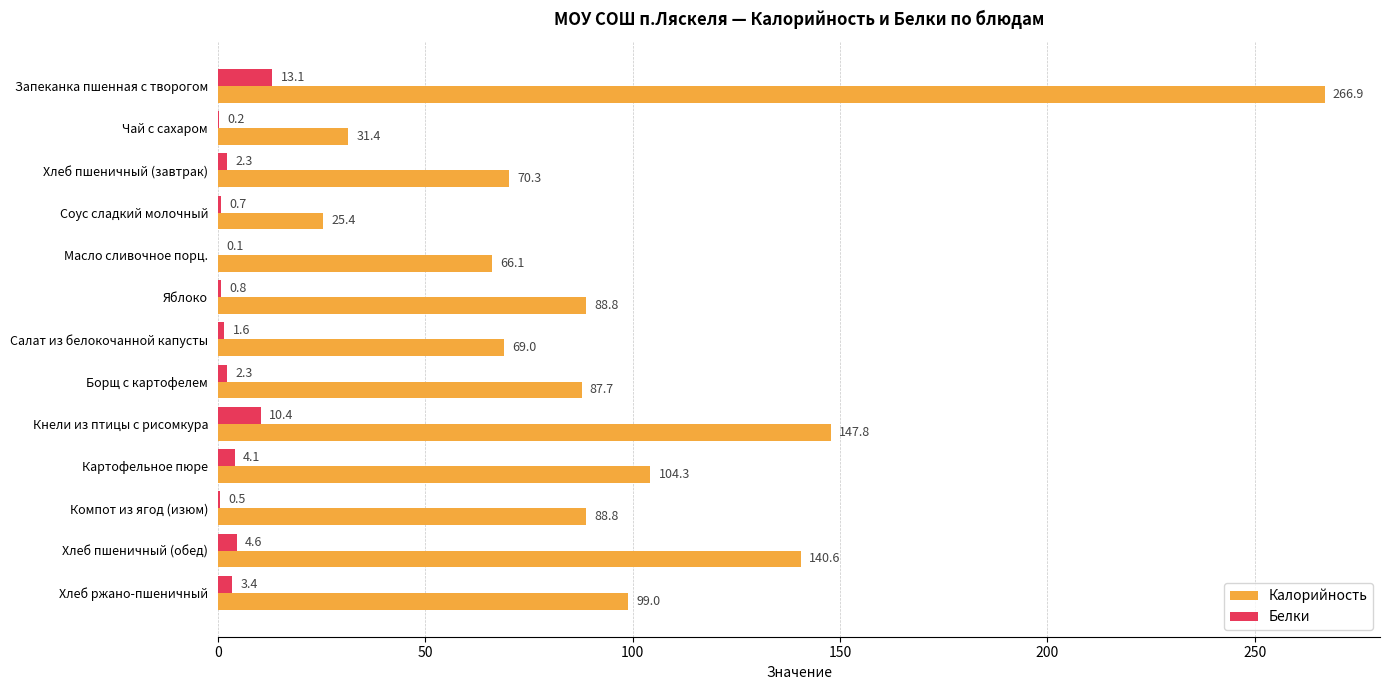

Which series changed the most between Яблоко and Кнели из птицы с рисомкура?

Калорийность